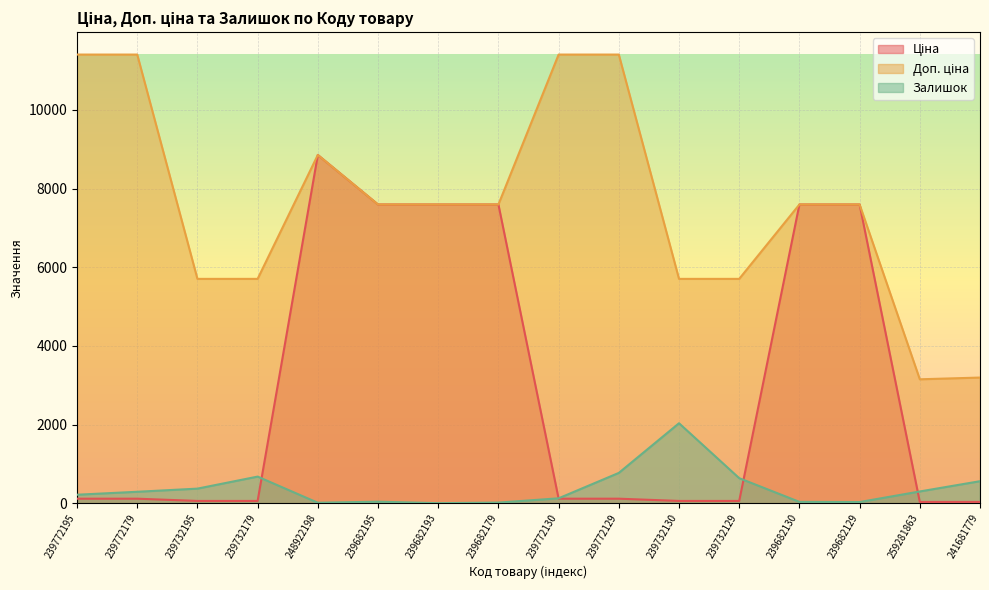

At 239682195, list the series in order from smallest to largest.

Залишок, Ціна, Доп. ціна